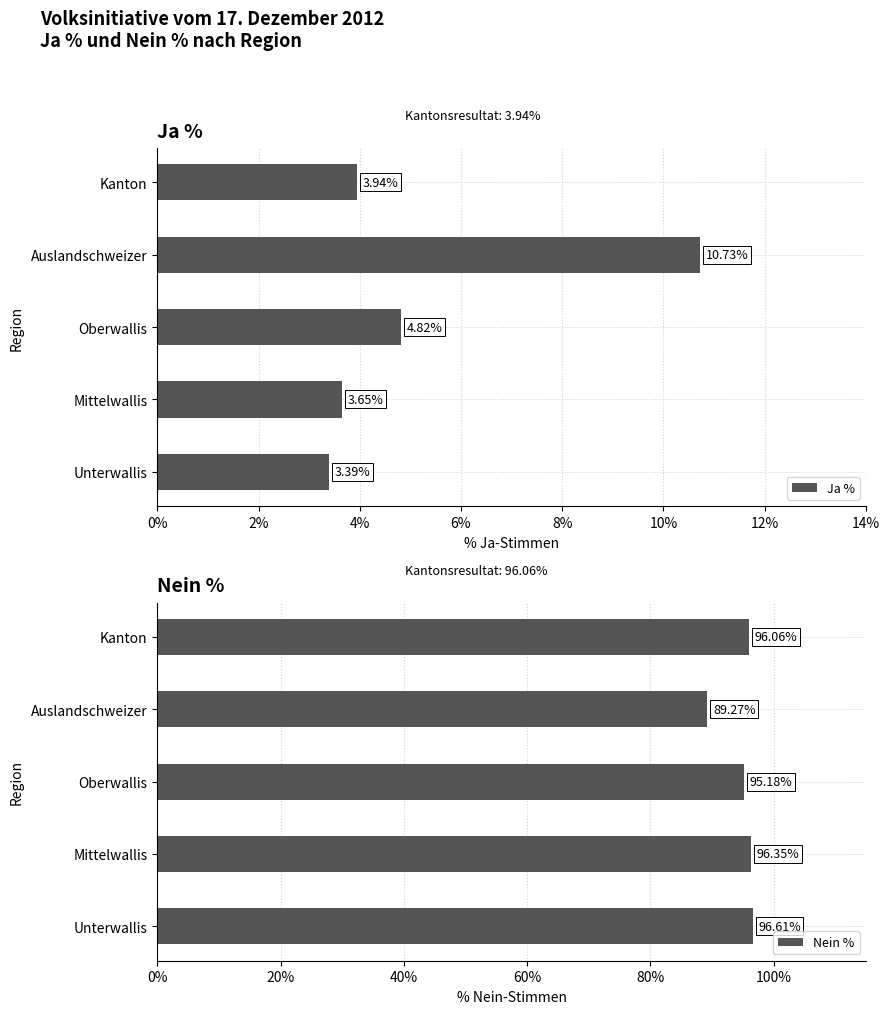

How many bars are there in total?

10